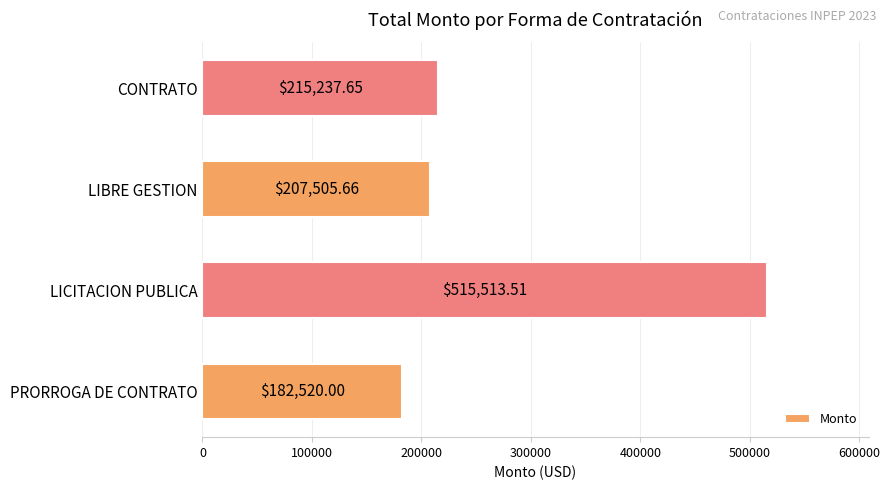

What is the sum of the values at PRORROGA DE CONTRATO and LIBRE GESTION?

390025.7